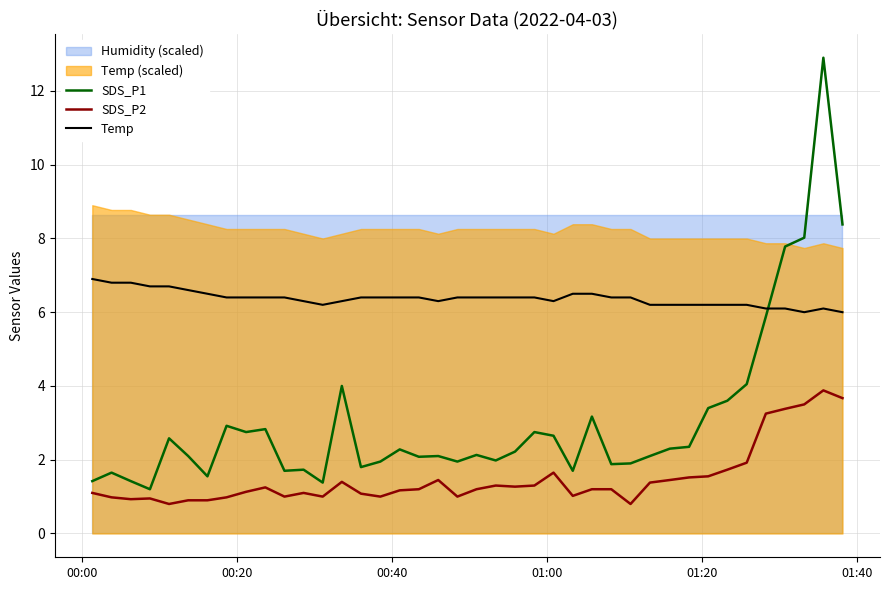

What is the highest value of the SDS_P1 series?

12.9